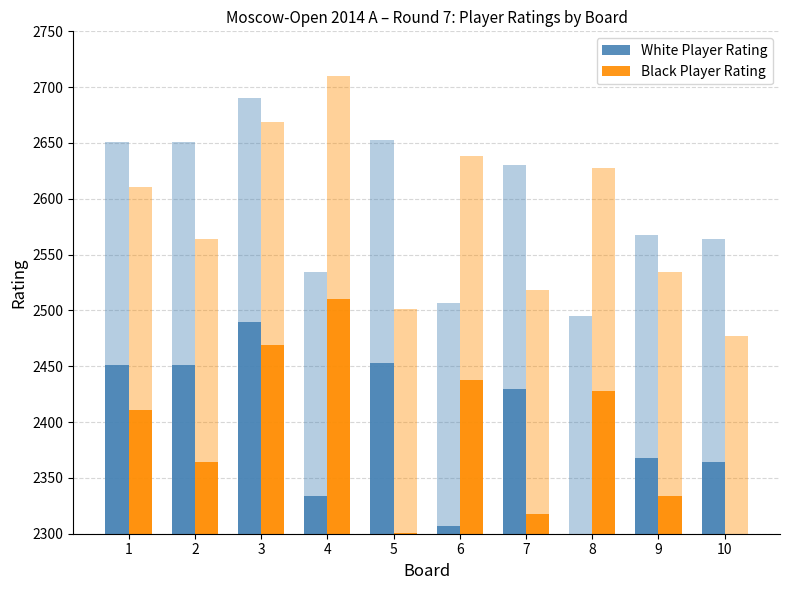

What are all the series names shown in the legend?

White Player Rating, Black Player Rating